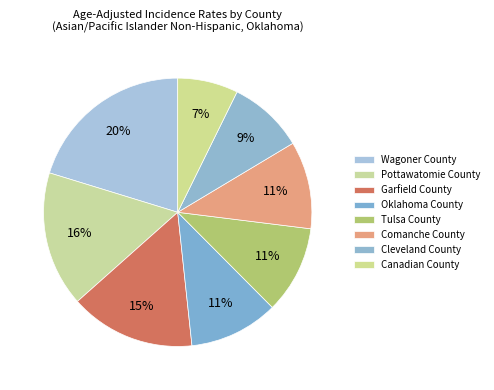

To the nearest percent, what portion does Tulsa County represent?

11%